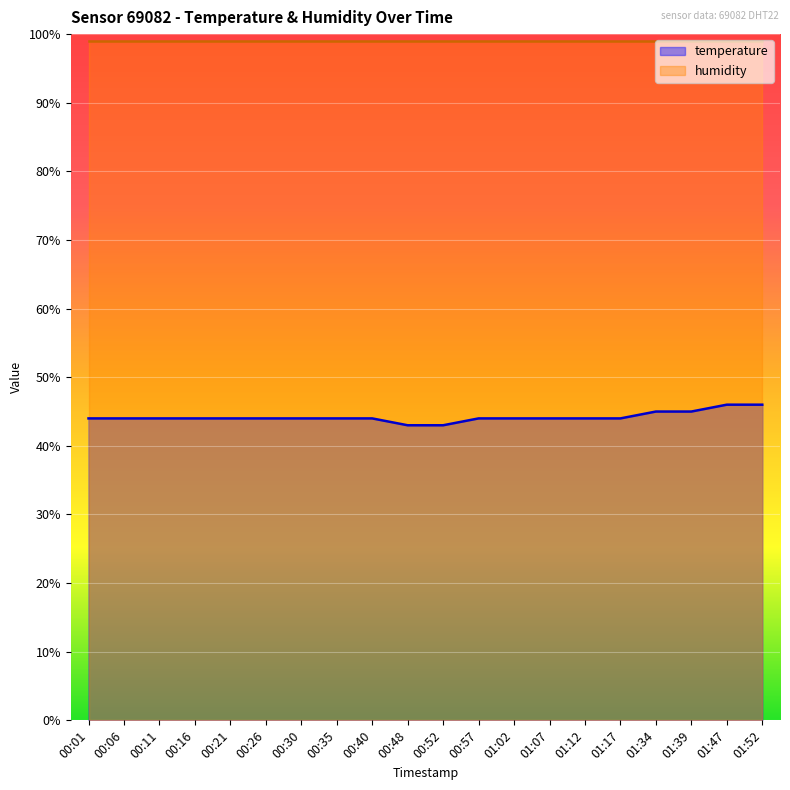

At which category does the chart reach its peak across all series?

01:47